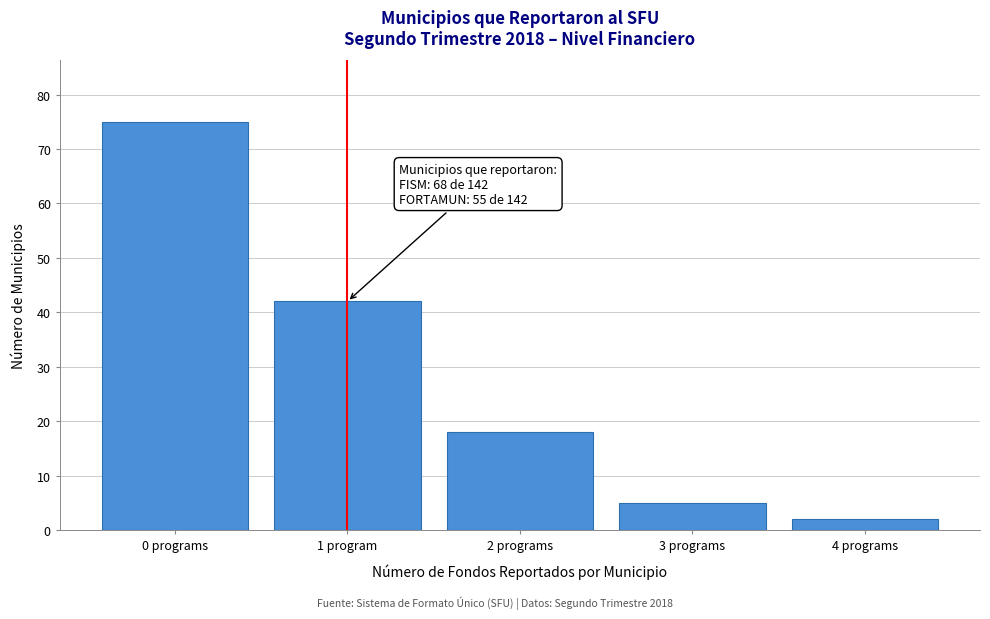

Reading right to left, list all the values displayed in this chart.

2	5	18	42	75